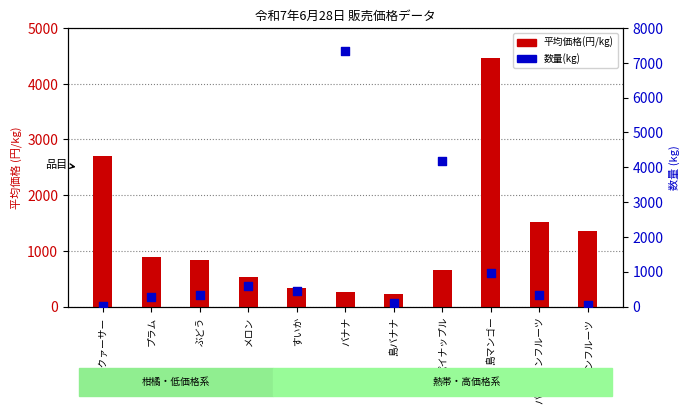

Which series has the largest Y range (max minus min)?

数量(kg)